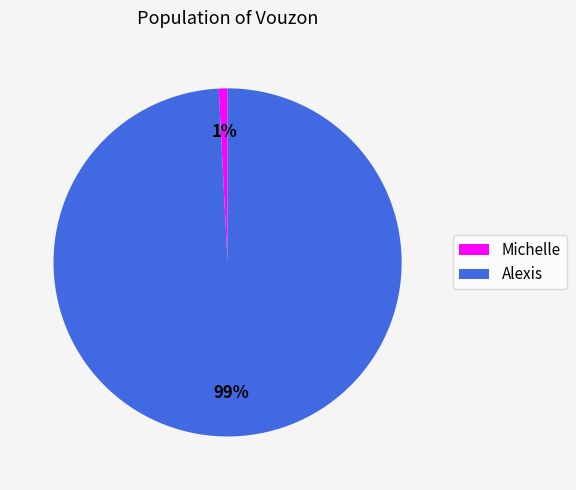

Is the sum of Alexis and Michelle greater than half?

Yes